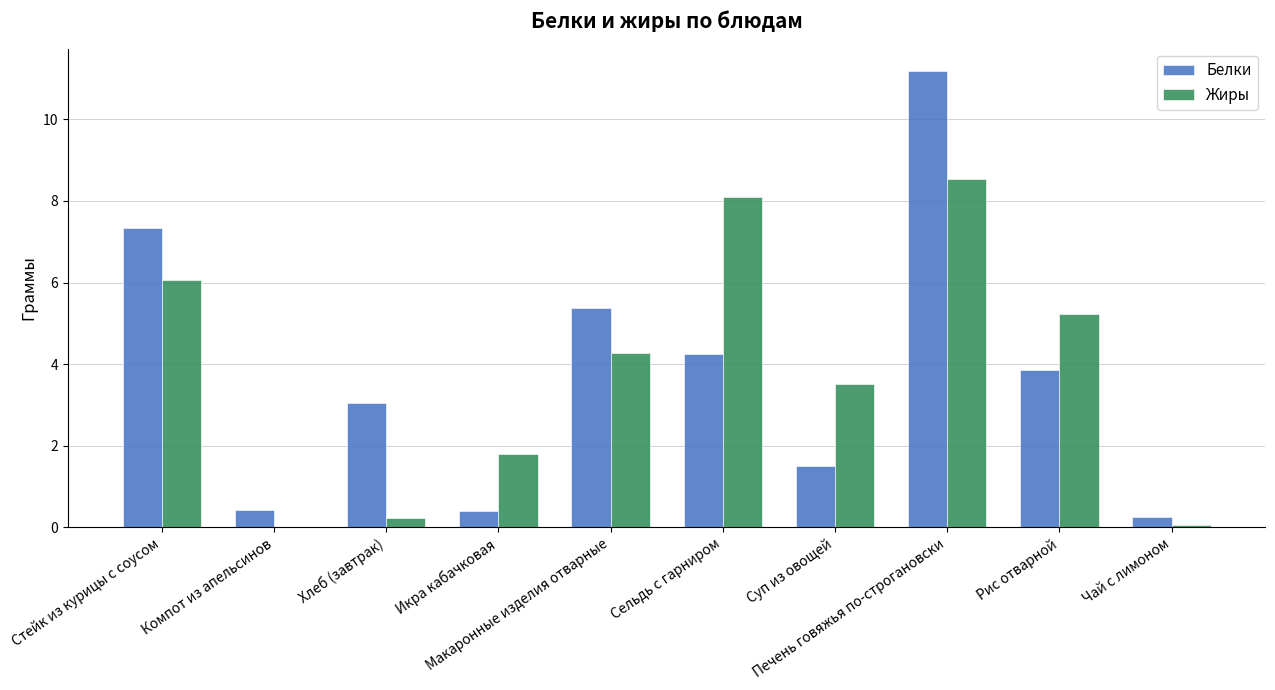

Read the Белки value at Стейк из курицы с соусом.

7.3